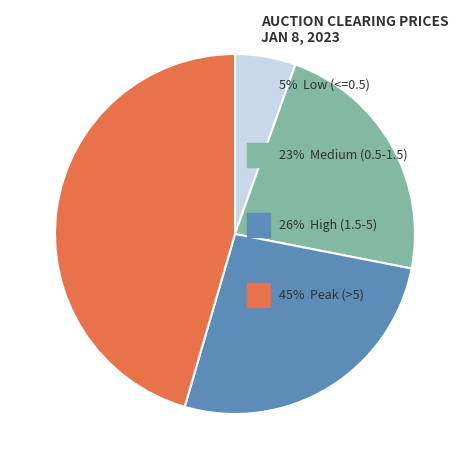

Is there any slice that represents more than half of the pie?

No